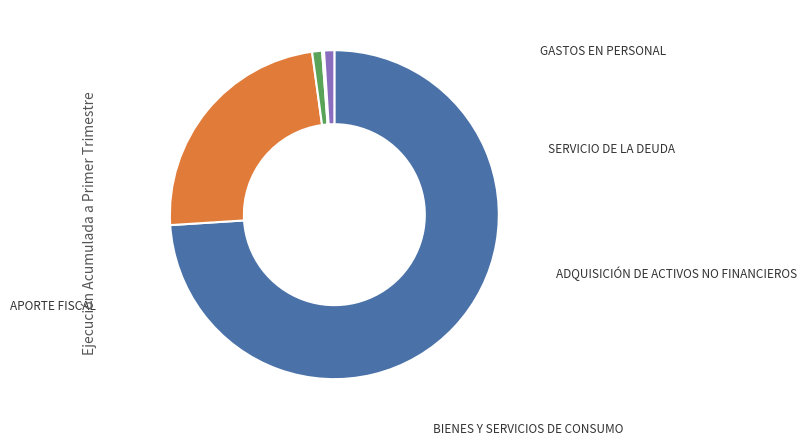

Is there a majority slice in this chart?

Yes